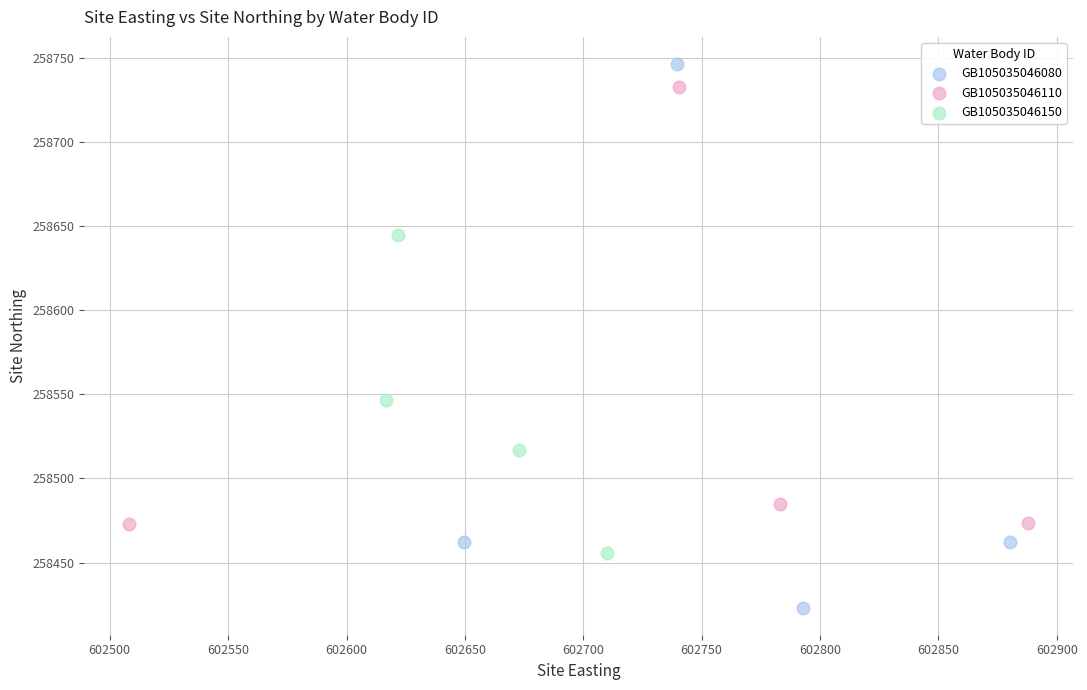

Which series reaches the minimum Y coordinate?

GB105035046080